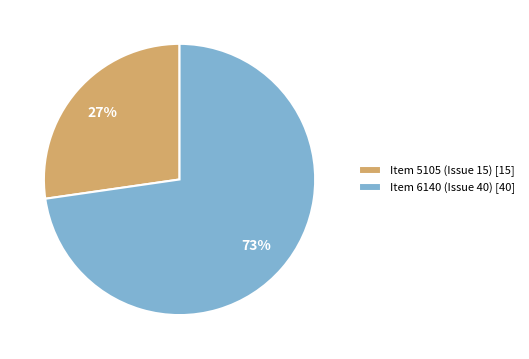

True or false: Item 5105 (Issue 15) accounts for 33% of the total.

False